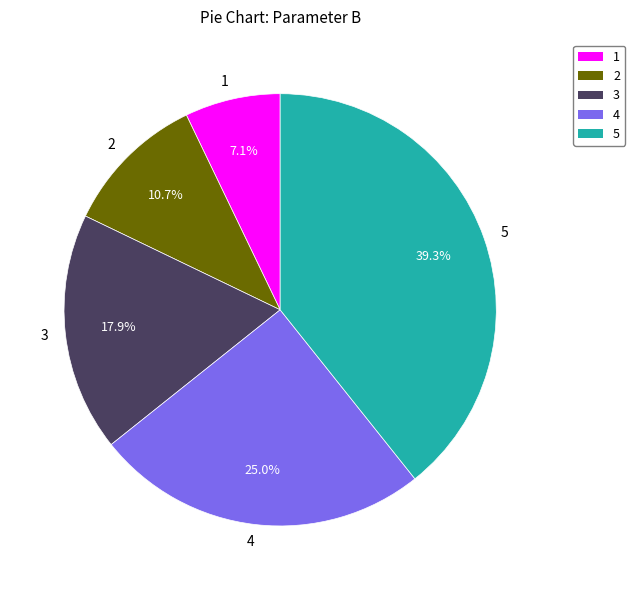

To the nearest percent, what portion does 1 represent?

7%